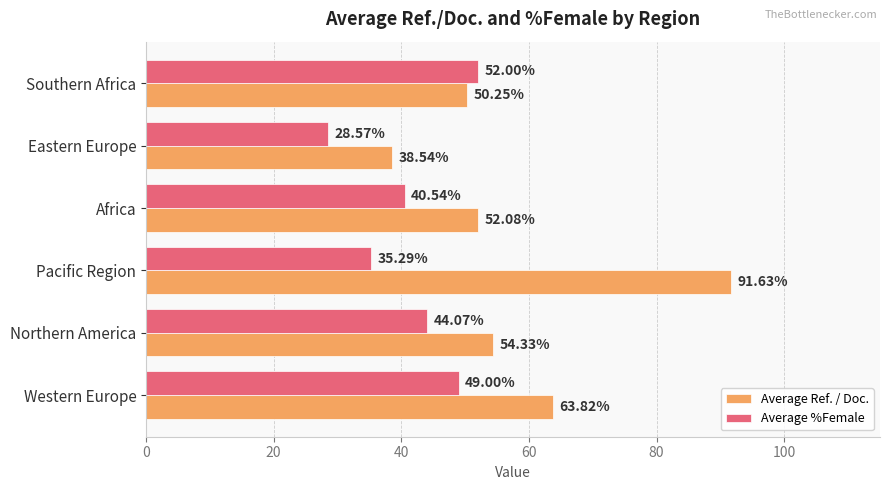

Which series has the widest spread of values?

Average Ref. / Doc.